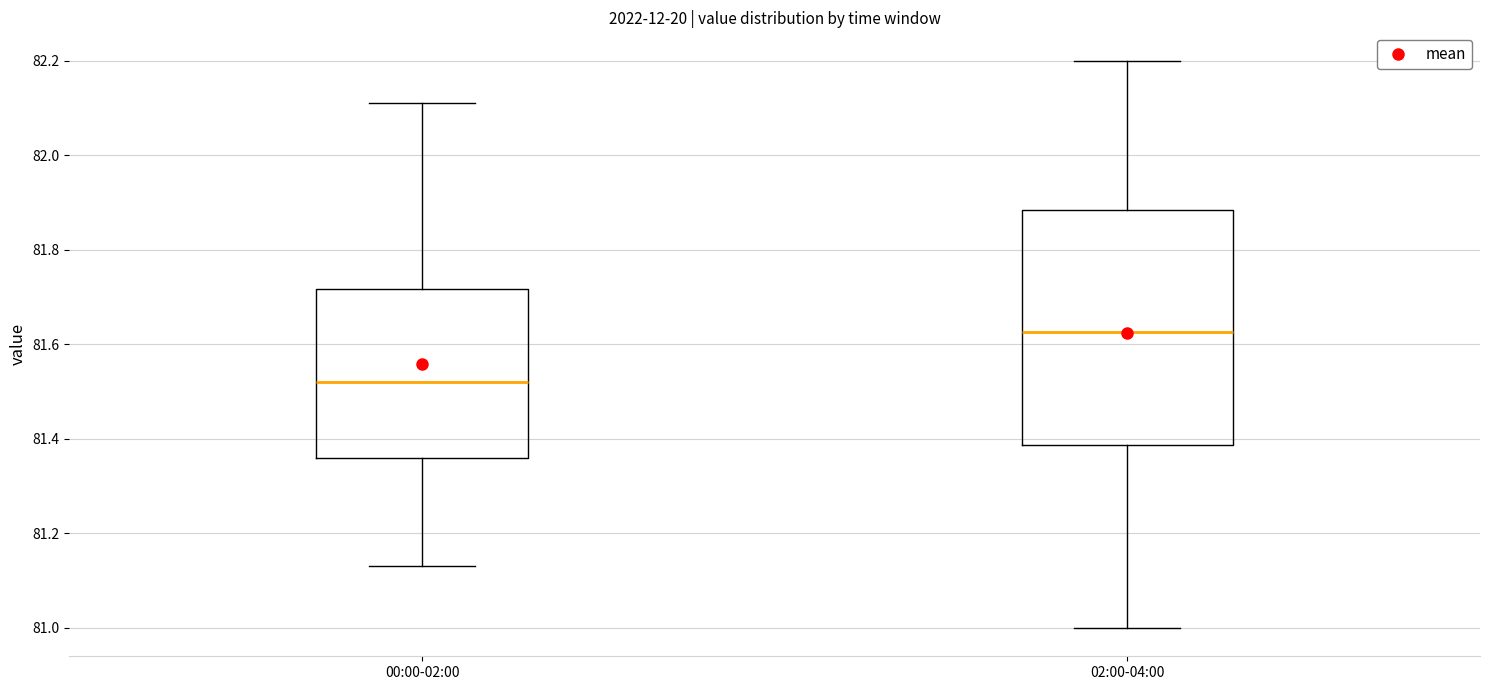

Which box has the highest median line?

02:00-04:00